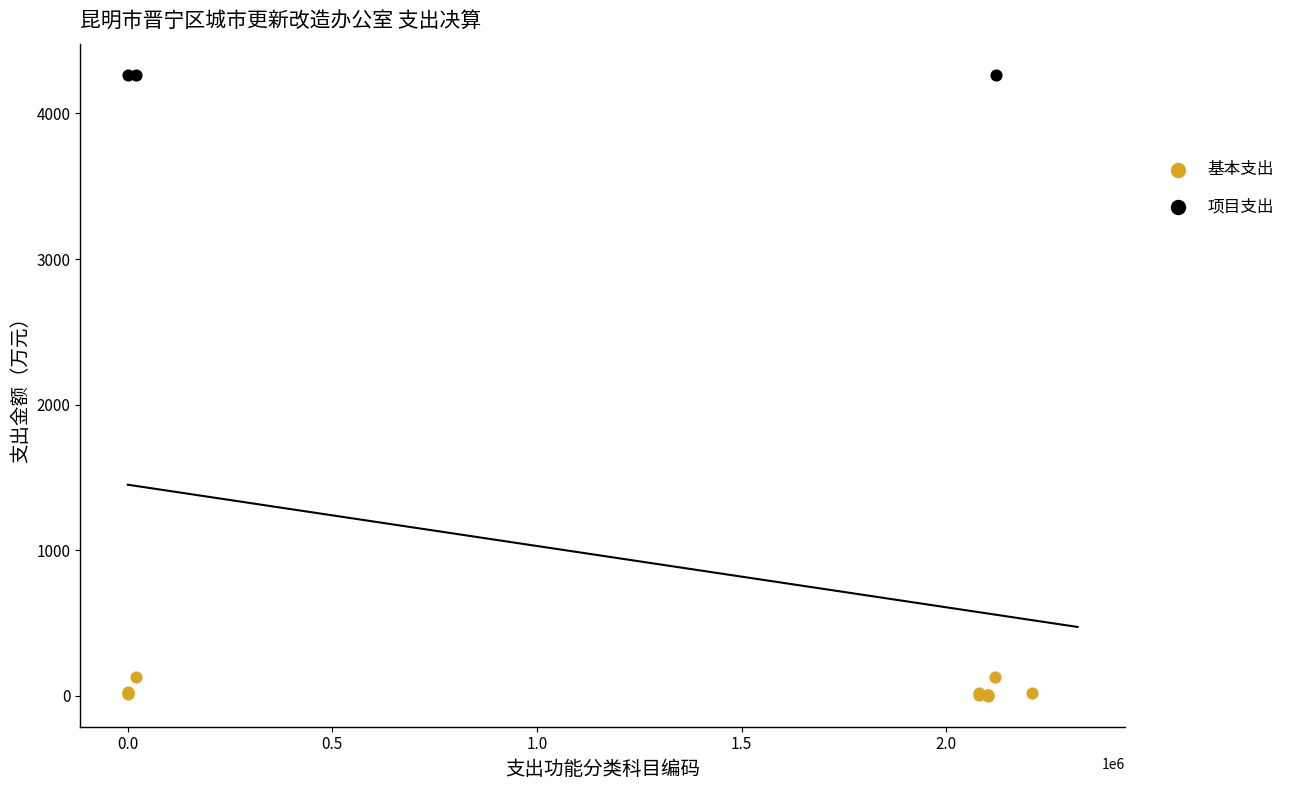

Which series reaches the maximum Y coordinate?

项目支出